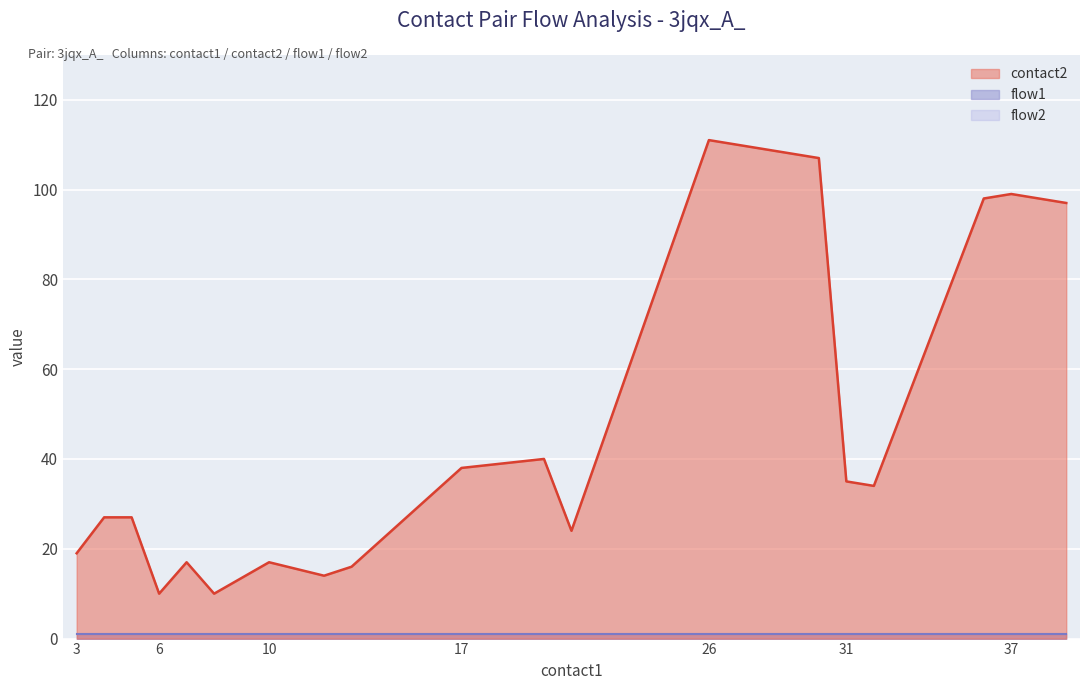

What is the difference between the maximum and second lowest values in the contact2 series?

101